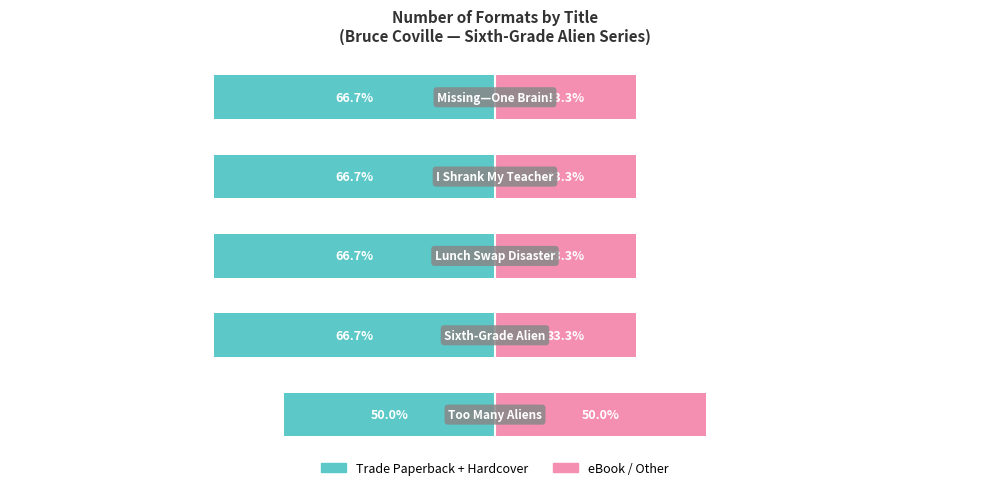

Reading left to right, list all the values displayed in this chart.

Trade Paperback + Hardcover: -50.0	-66.7	-66.7	-66.7	-66.7
eBook / Other: 50.0	33.3	33.3	33.3	33.3